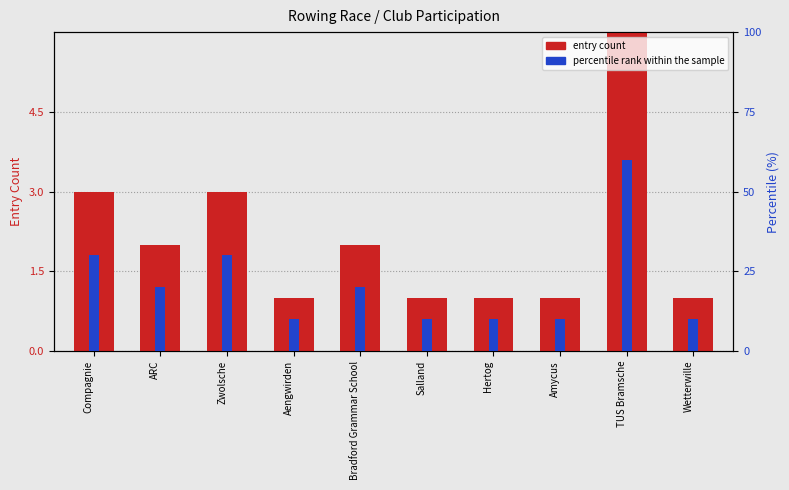

Which series has the widest spread of values?

percentile rank within the sample